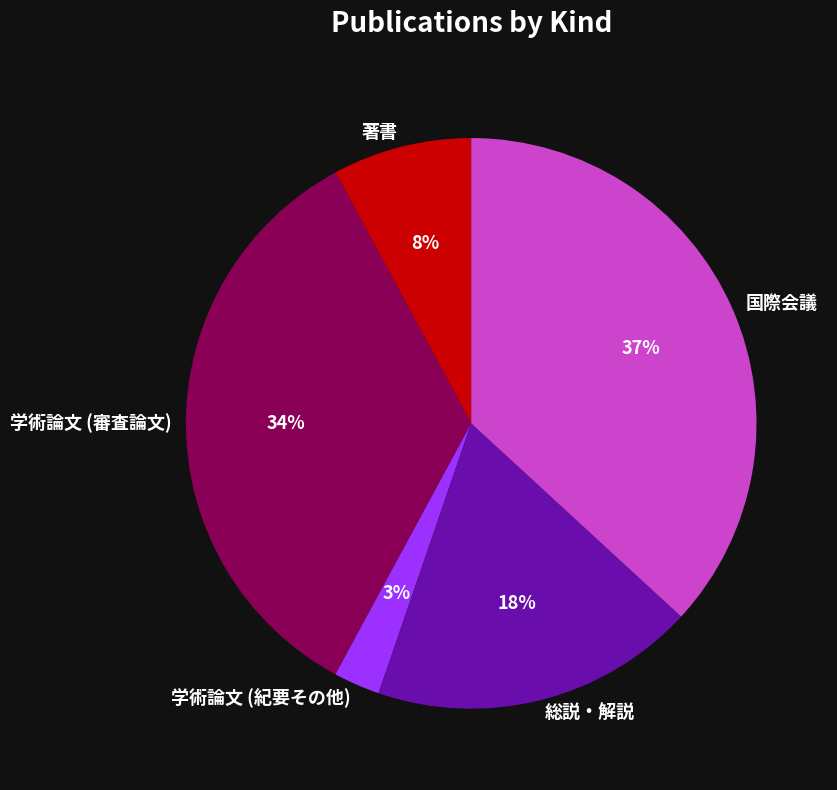

Count the number of slices in the pie.

5